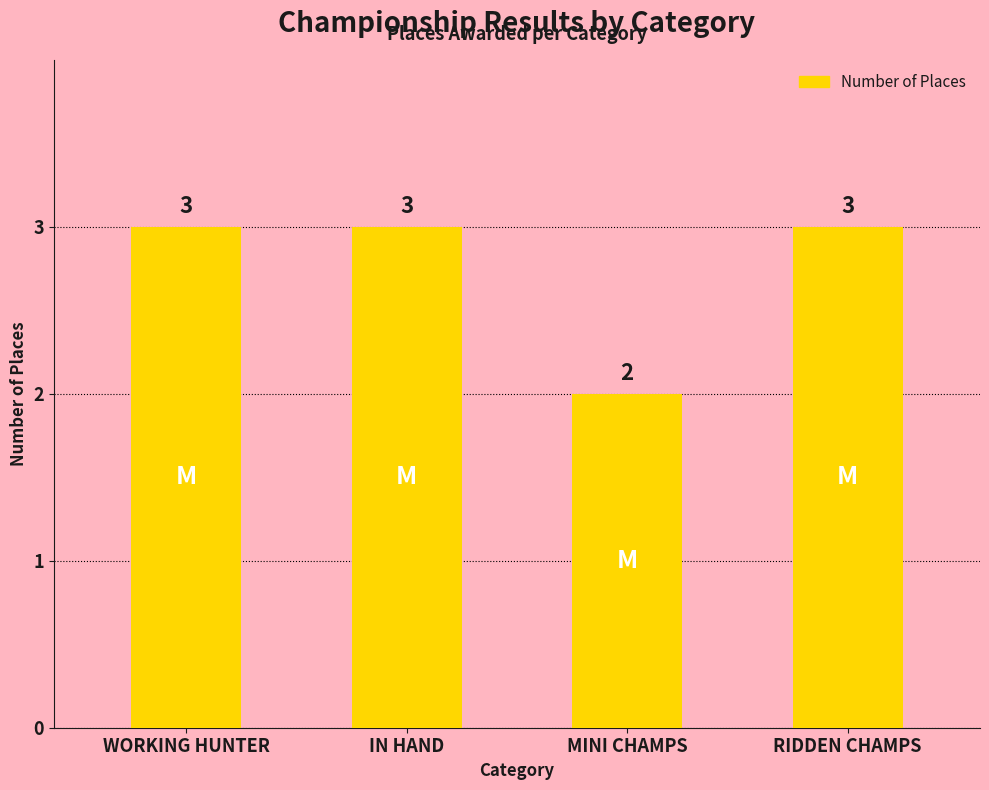

What is the sum of the values at WORKING HUNTER and RIDDEN CHAMPS?

6